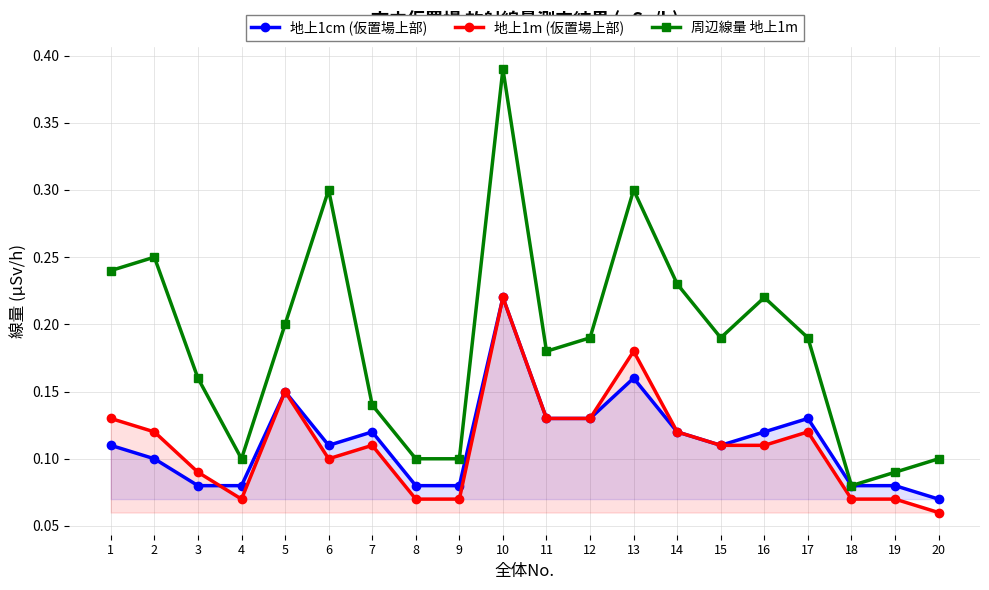

How many 地上1cm (仮置場上部) values are between 0 and 1?

20